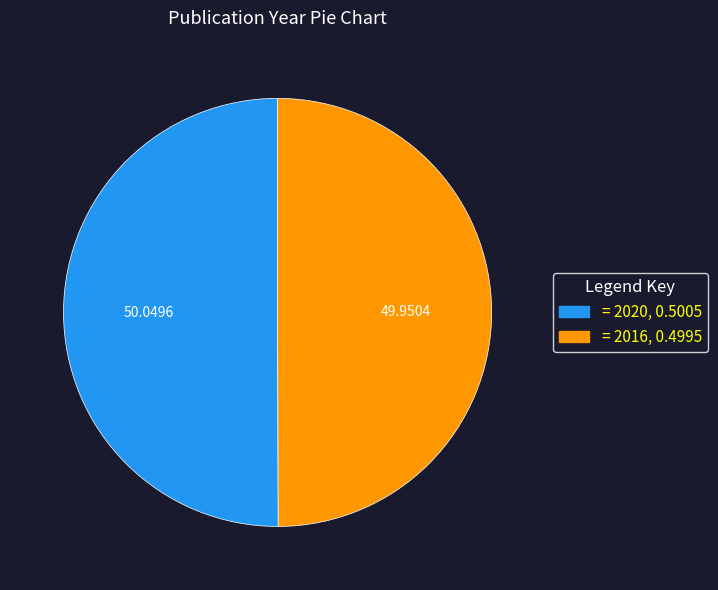

Count the number of slices in the pie.

2